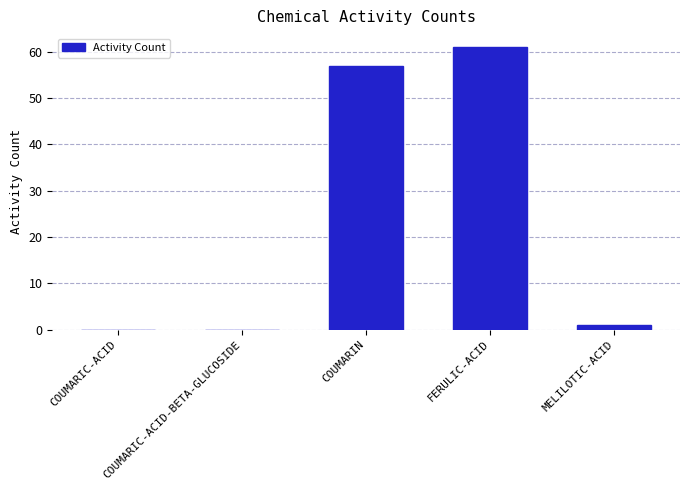

What is the change in value from COUMARIC-ACID to FERULIC-ACID?

+61